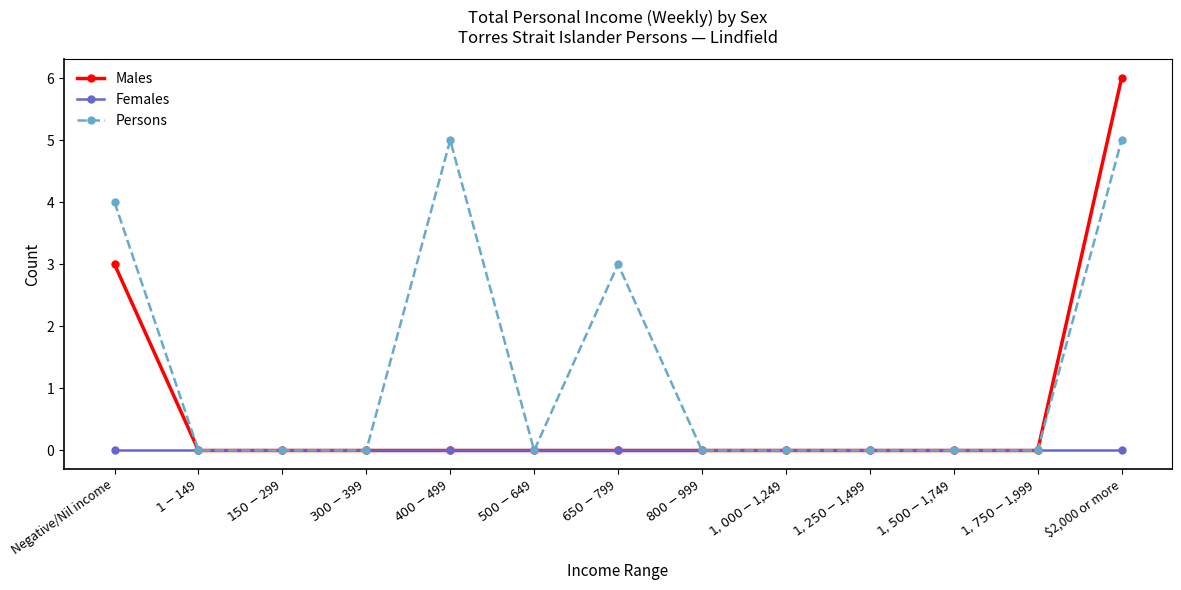

What position from the right is $1-$149?

12